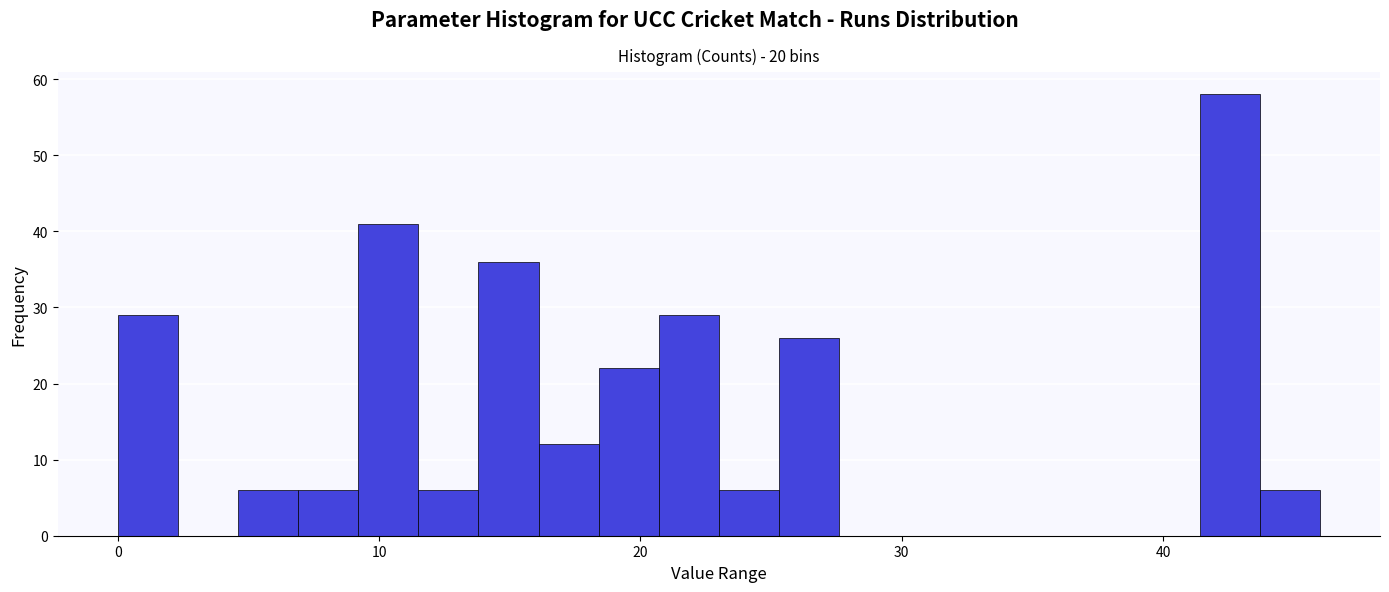

Around what value on the x-axis is the tallest bar? Give the approximate position of its centre, as read against the axis.

43